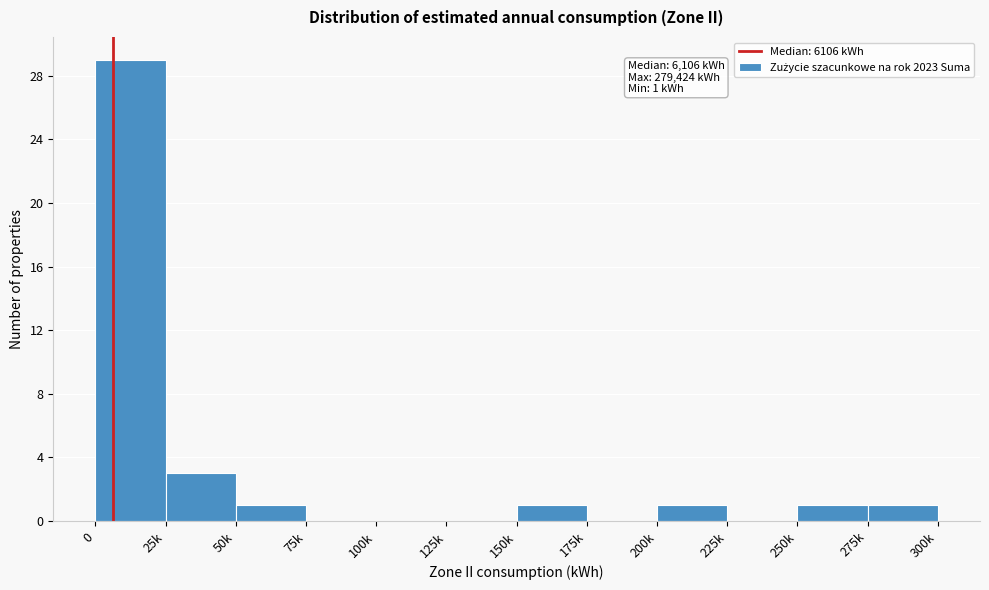

Reading right to left, list all the values displayed in this chart.

275k=1	250k=1	225k=0	200k=1	175k=0	150k=1	125k=0	100k=0	75k=0	50k=1	25k=3	0=29